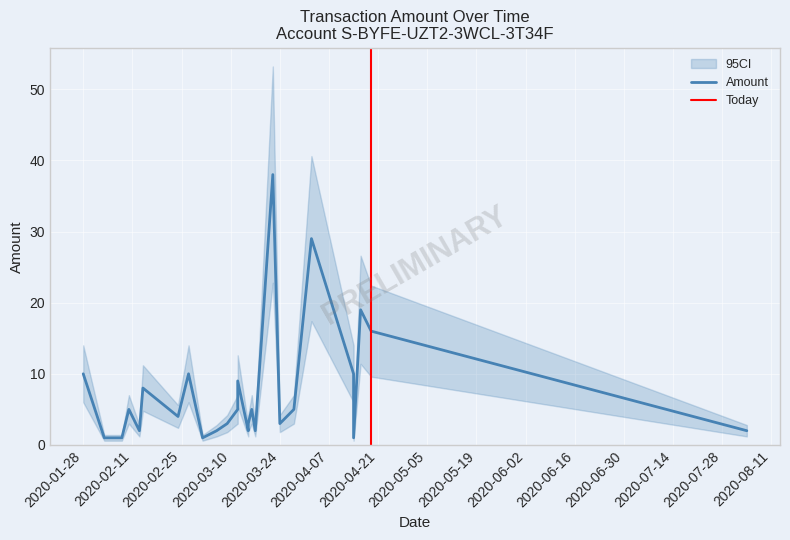

Is this an area chart (filled region under the line)?

No